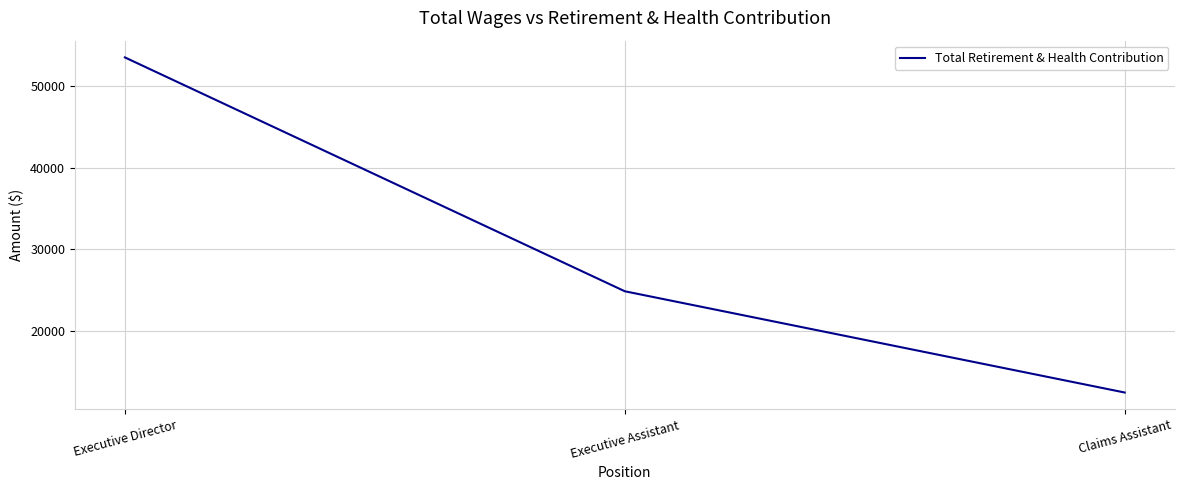

The value at Executive Assistant is 10164. True or false?

False